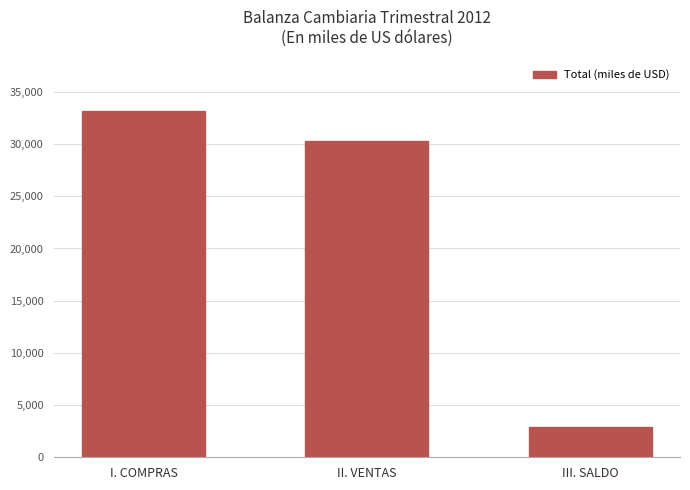

What position from the right is III. SALDO?

1